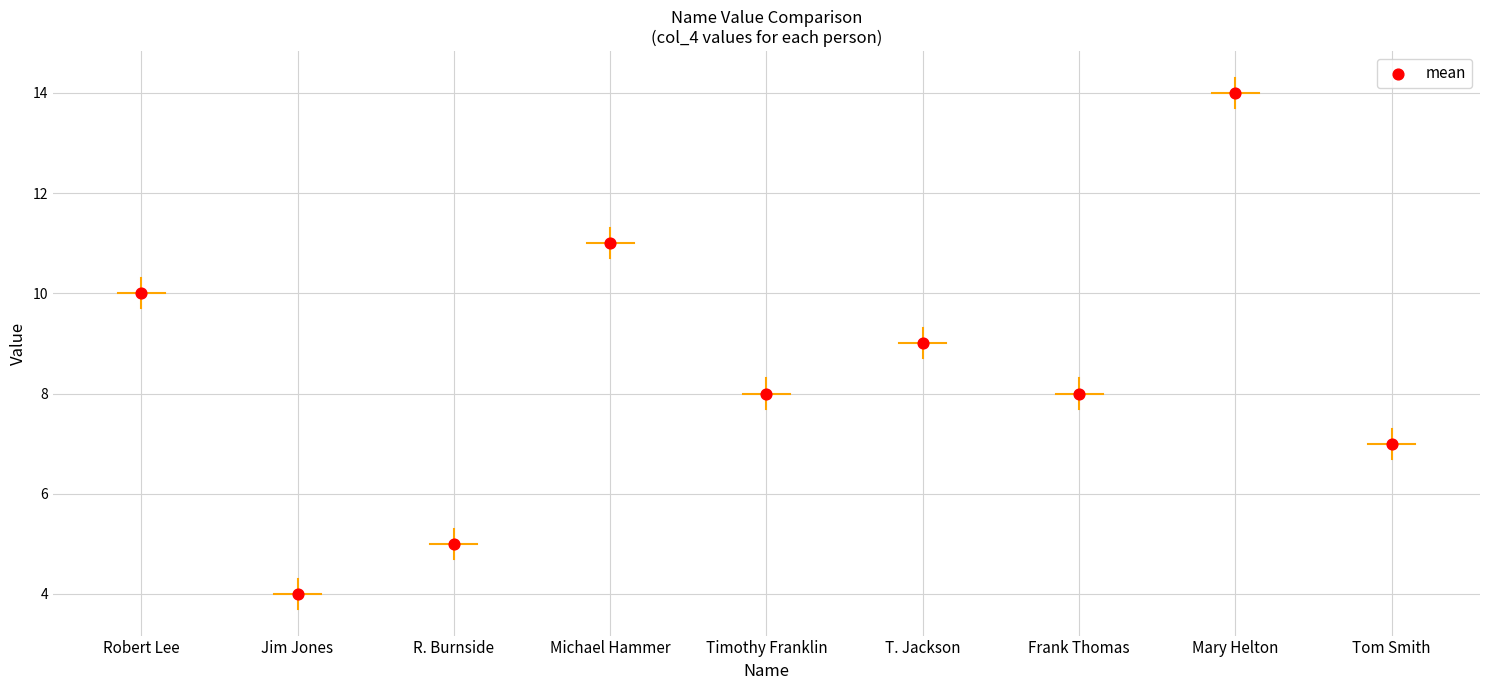

What is the change in value from Robert Lee to Frank Thomas?

-2